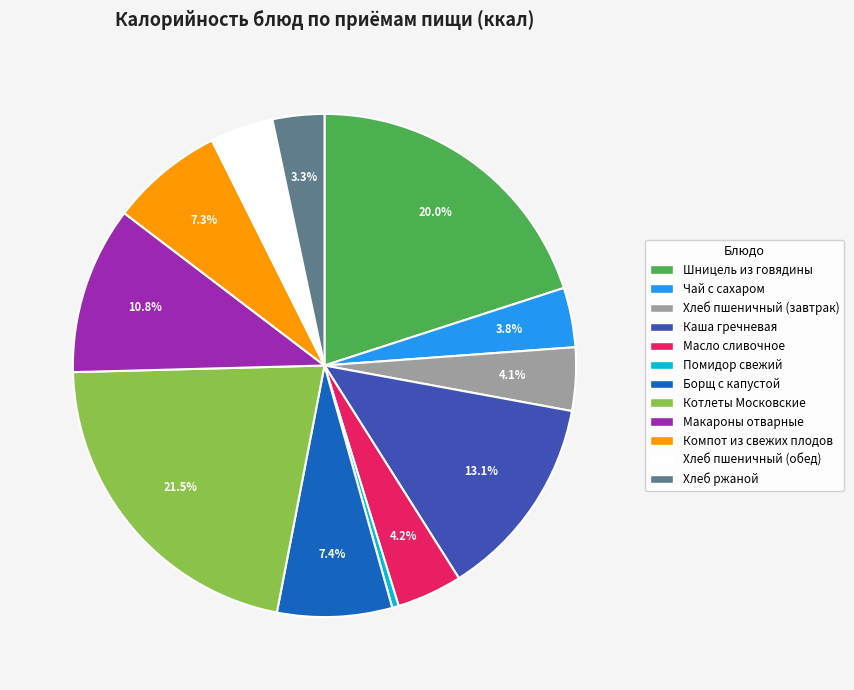

Which has a higher value, Борщ с капустой or Макароны отварные?

Макароны отварные